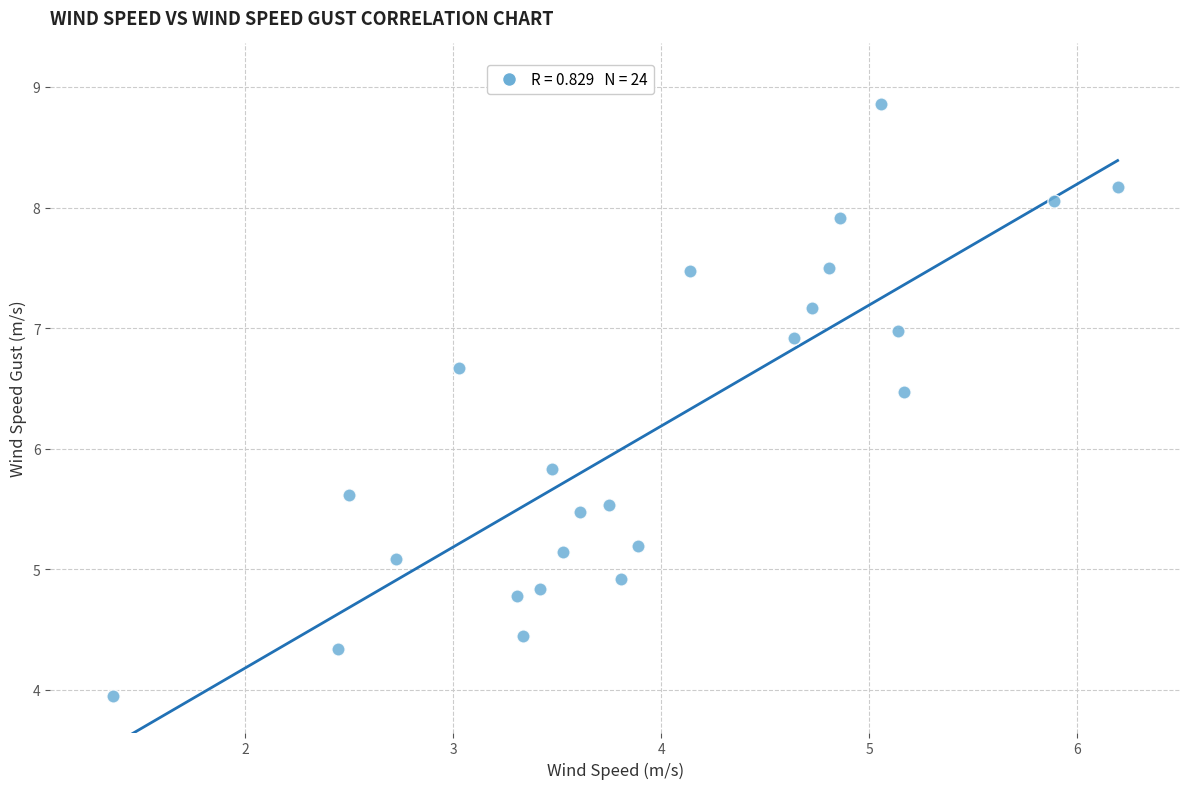

What is the range of Y values (max minus min)?

4.9